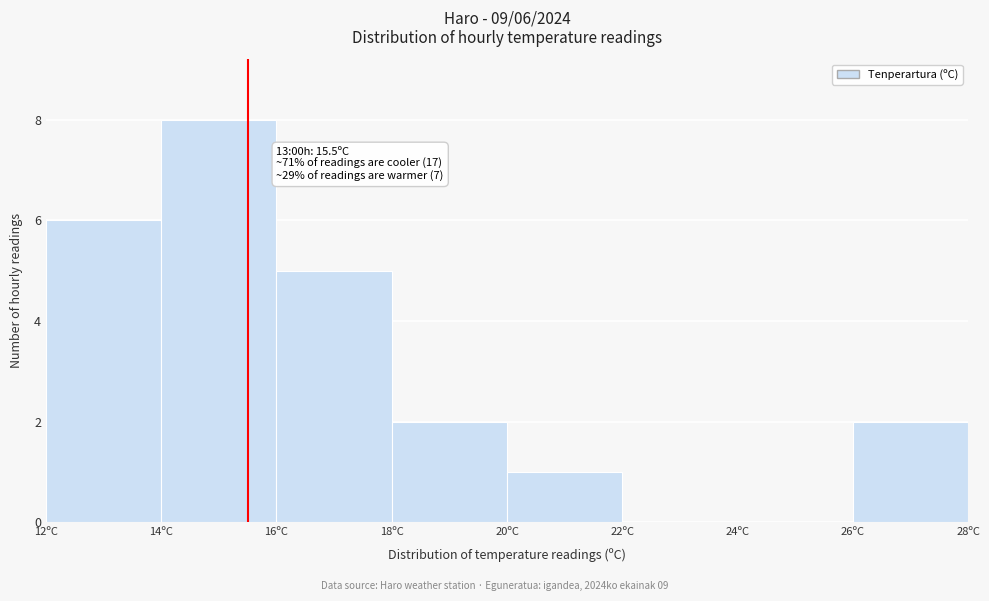

Which range on the x-axis has the tallest bar?

14 to 16